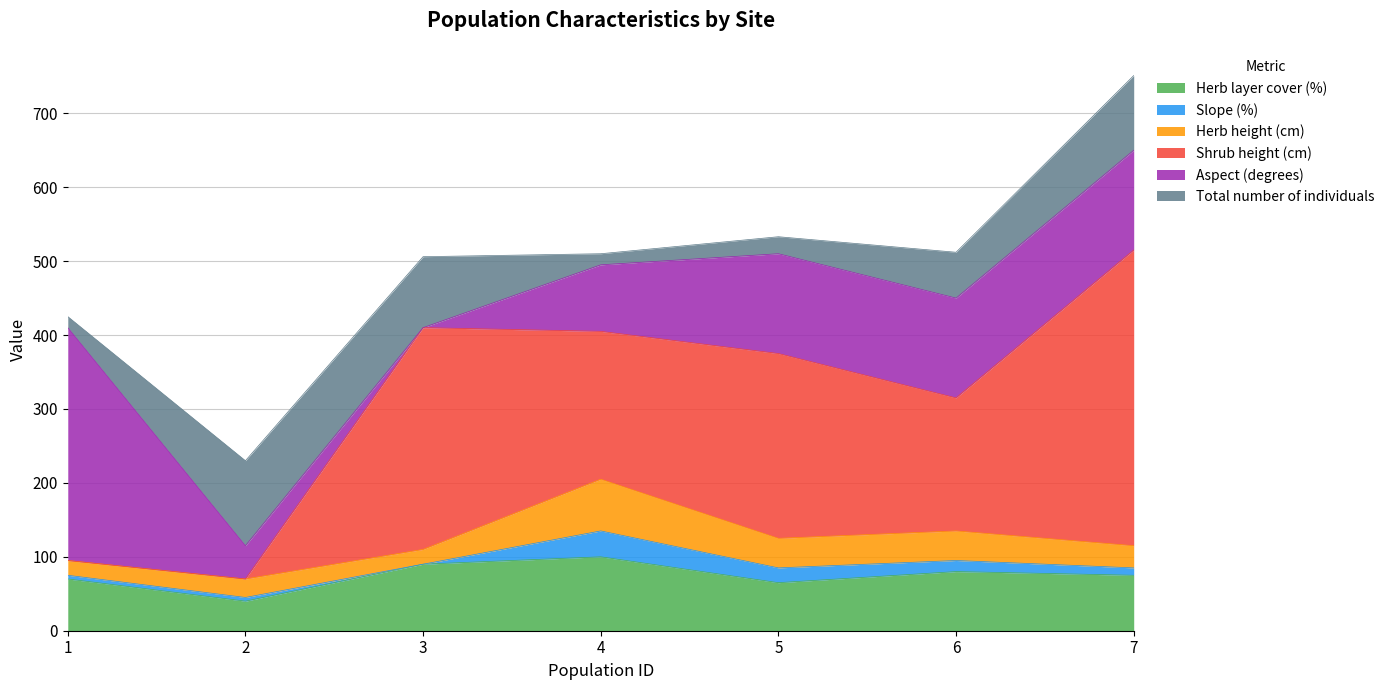

Which has a higher value, 4 or 1?

4